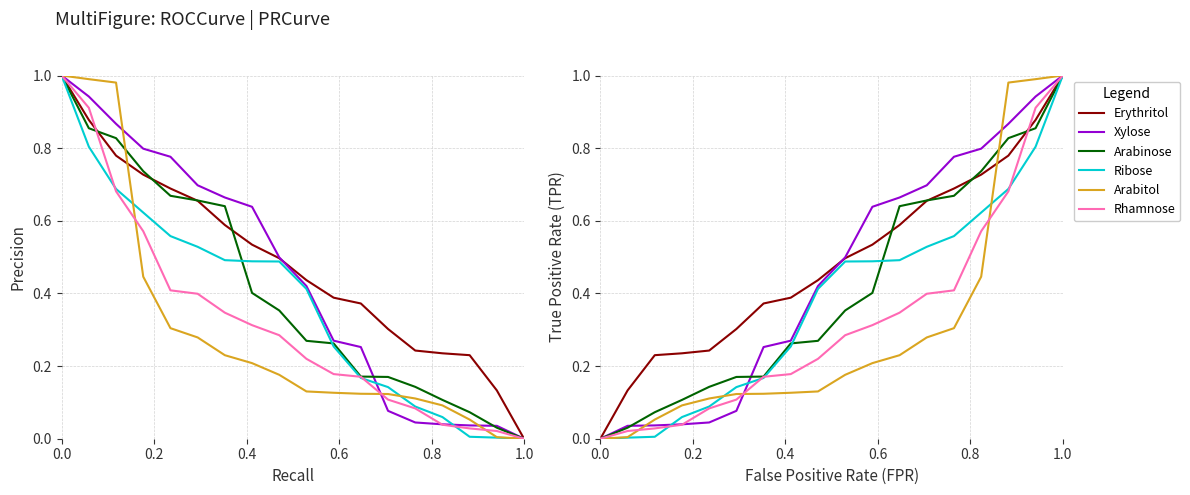

How many values in Arabitol are above zero?

17